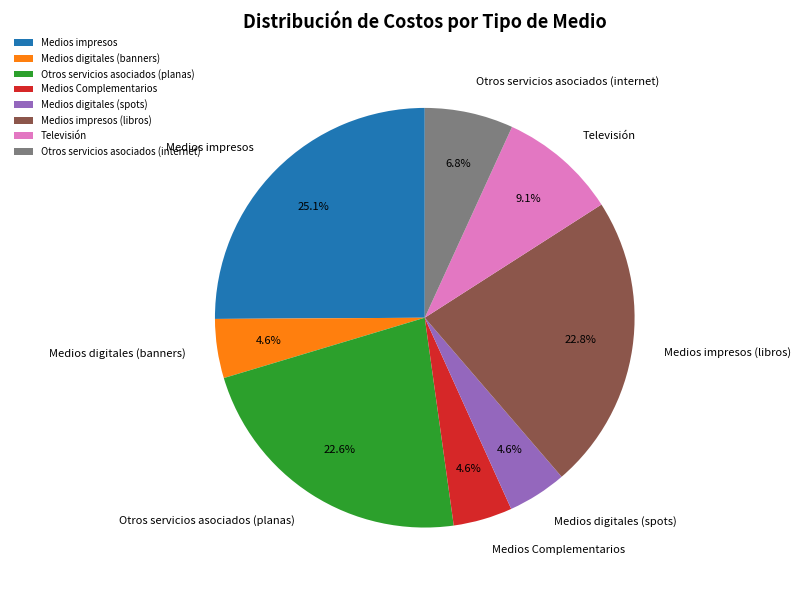

How much of the chart is everything except Medios Complementarios?

95.4%